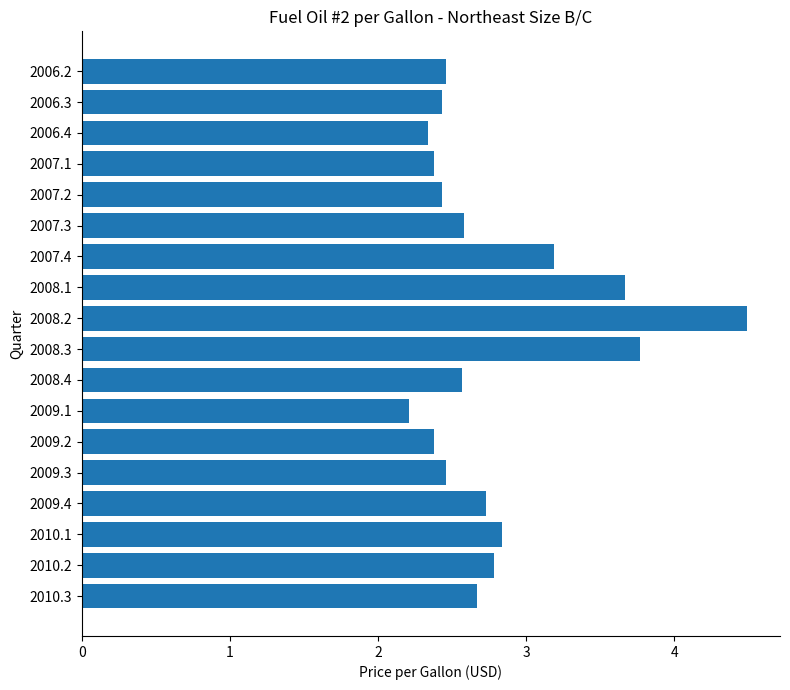

Is it true that the value at 2006.3 is 2.4?

True